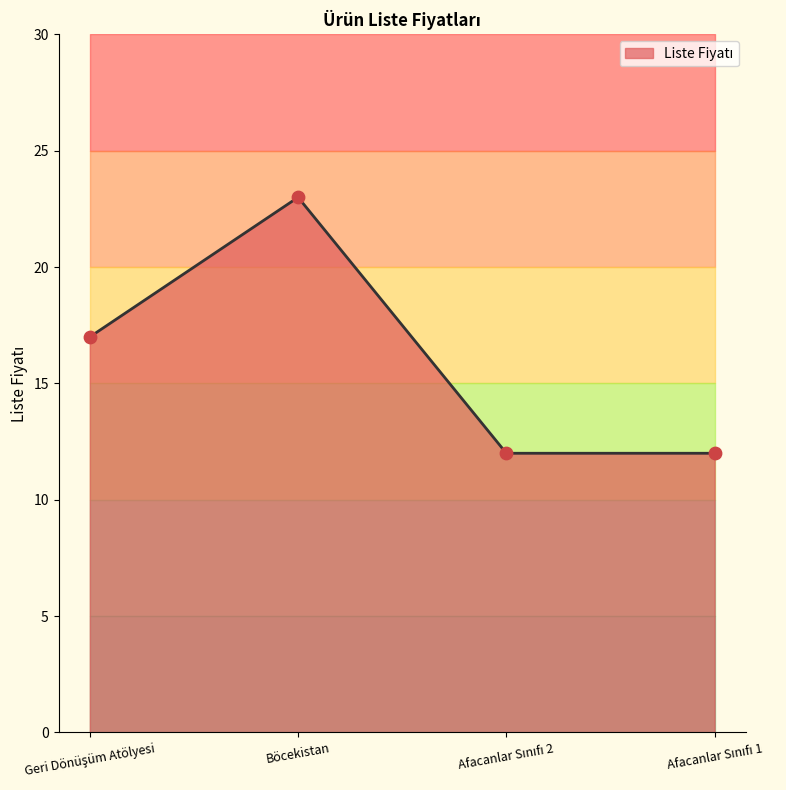

Approximately how many times larger is the value at Afacanlar Sınıfı 1 compared to Afacanlar Sınıfı 2?

1.0